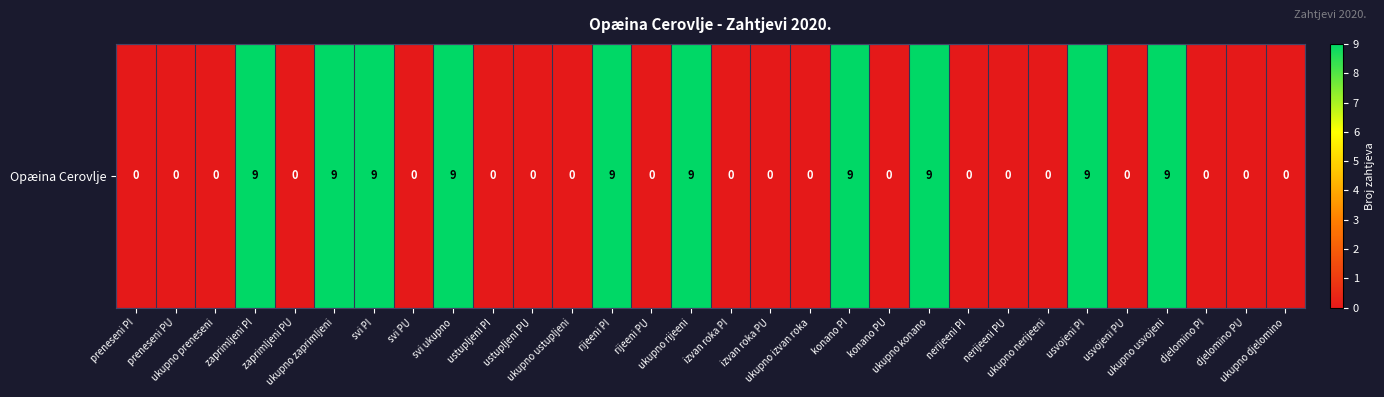

Which label corresponds to the smallest value in the chart?

preneseni PI